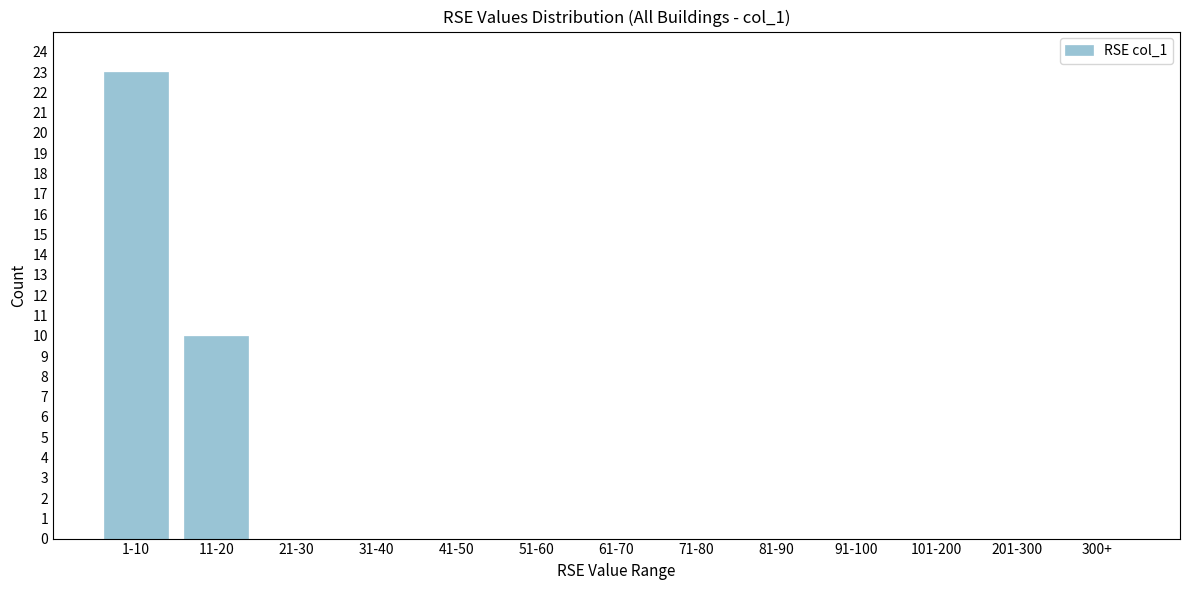

Reading right to left, extract all data points from this chart.

300+=0	201-300=0	101-200=0	91-100=0	81-90=0	71-80=0	61-70=0	51-60=0	41-50=0	31-40=0	21-30=0	11-20=10	1-10=23